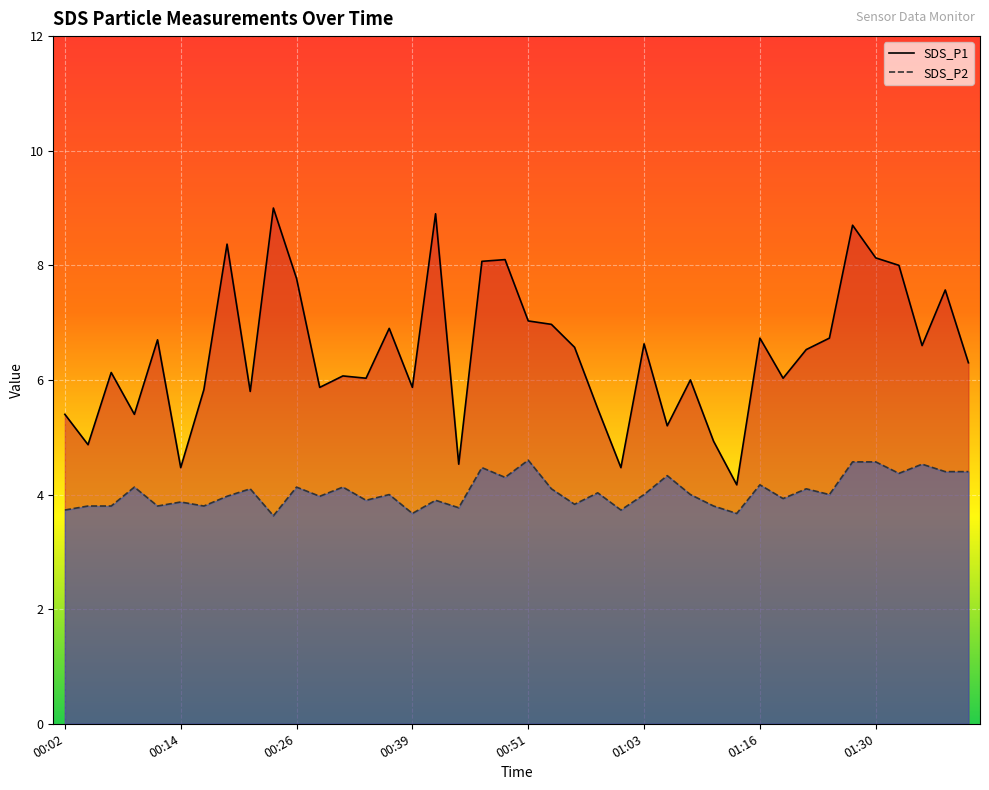

What is the label of the 15th point from the right?

01:03